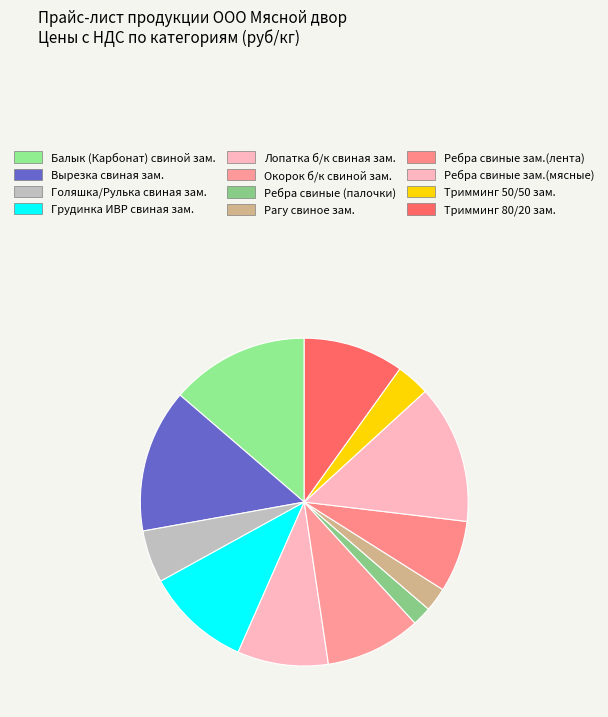

Does any single category account for the majority?

No